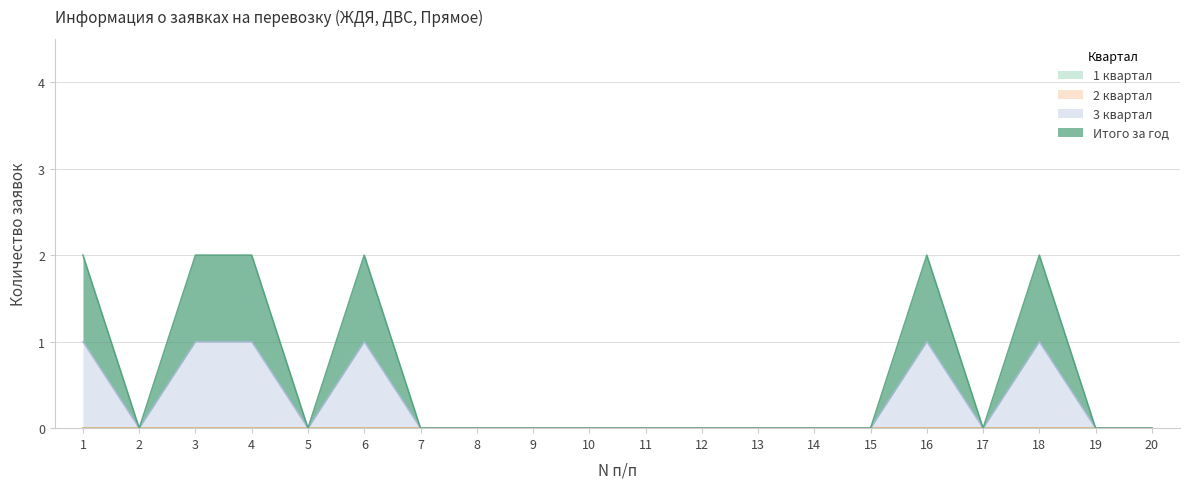

Between 3 and 11, which is larger?

3